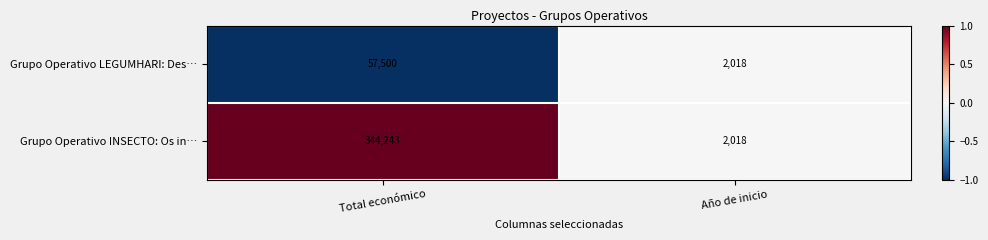

Is it true that Grupo Operativo INSECTO: Os in… equals 229411 at Total económico?

False